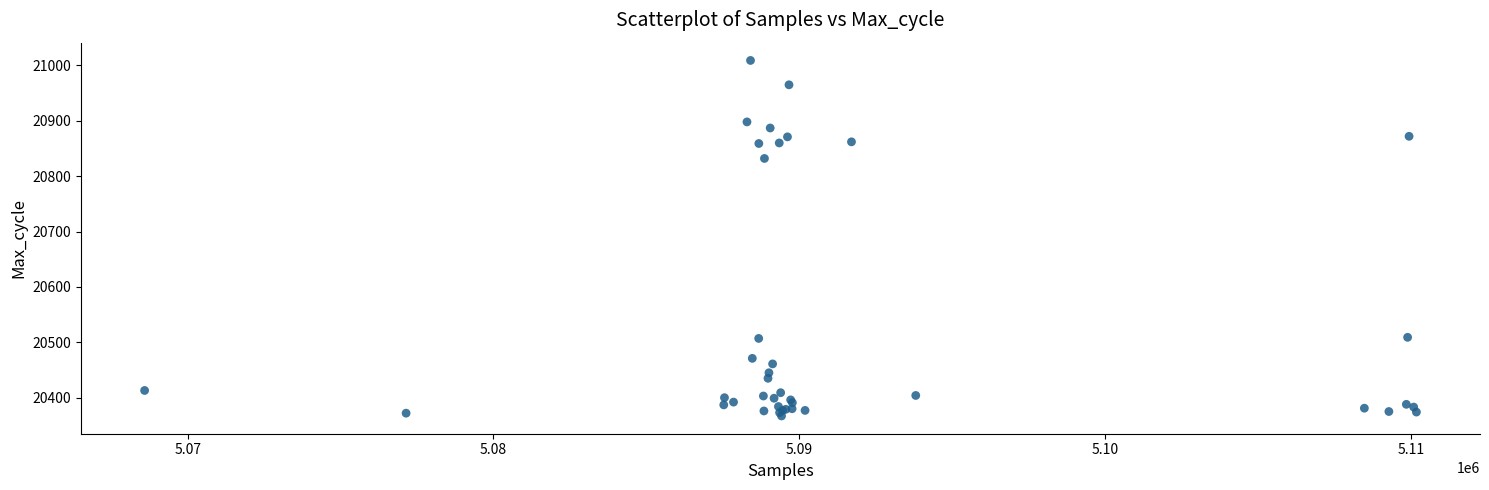

What Y value in the scatter plot is closest to 20688?

20832